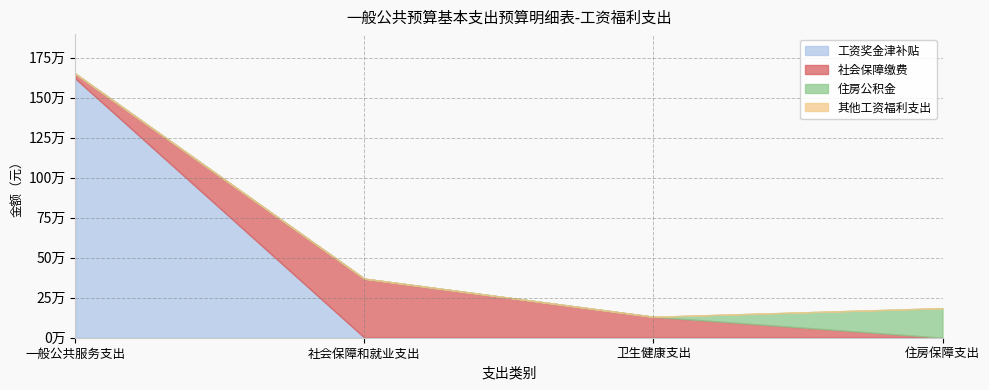

Which series has the largest range (max minus min)?

工资奖金津补贴